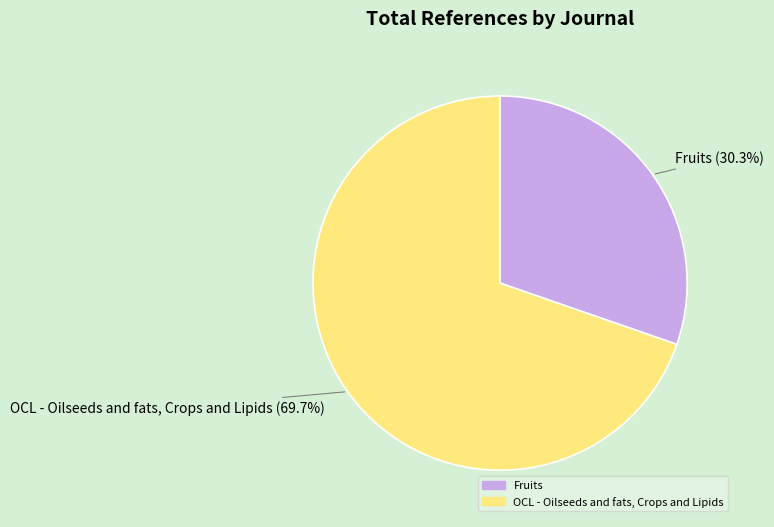

To the nearest percent, what percentage of the pie is Fruits?

30%